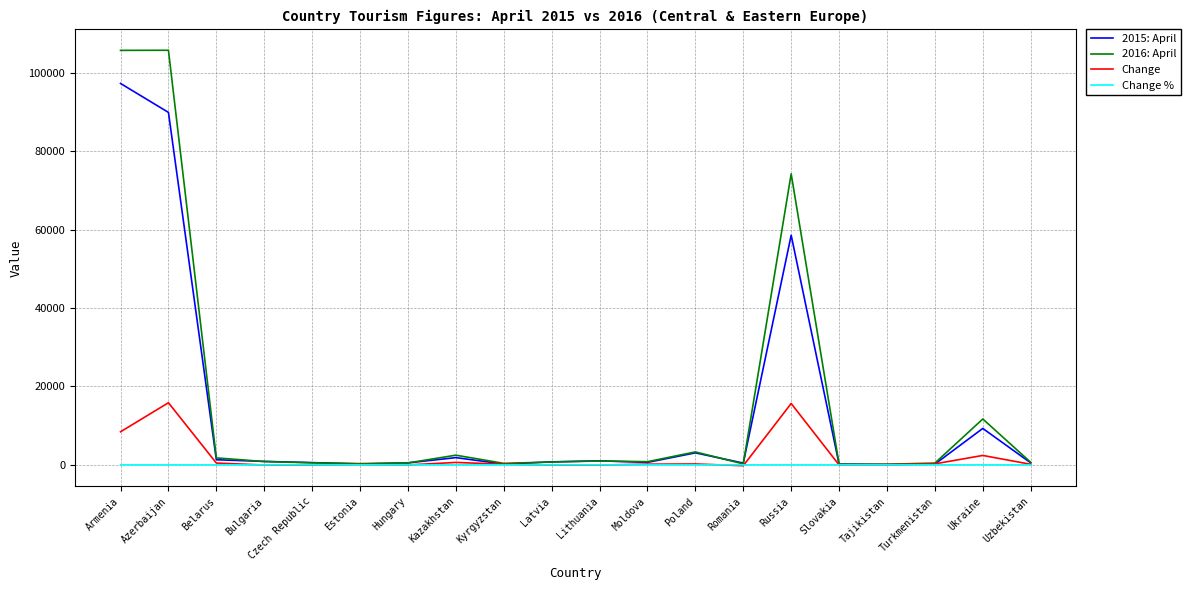

Is it true that Change equals 15840.0 at Azerbaijan?

True